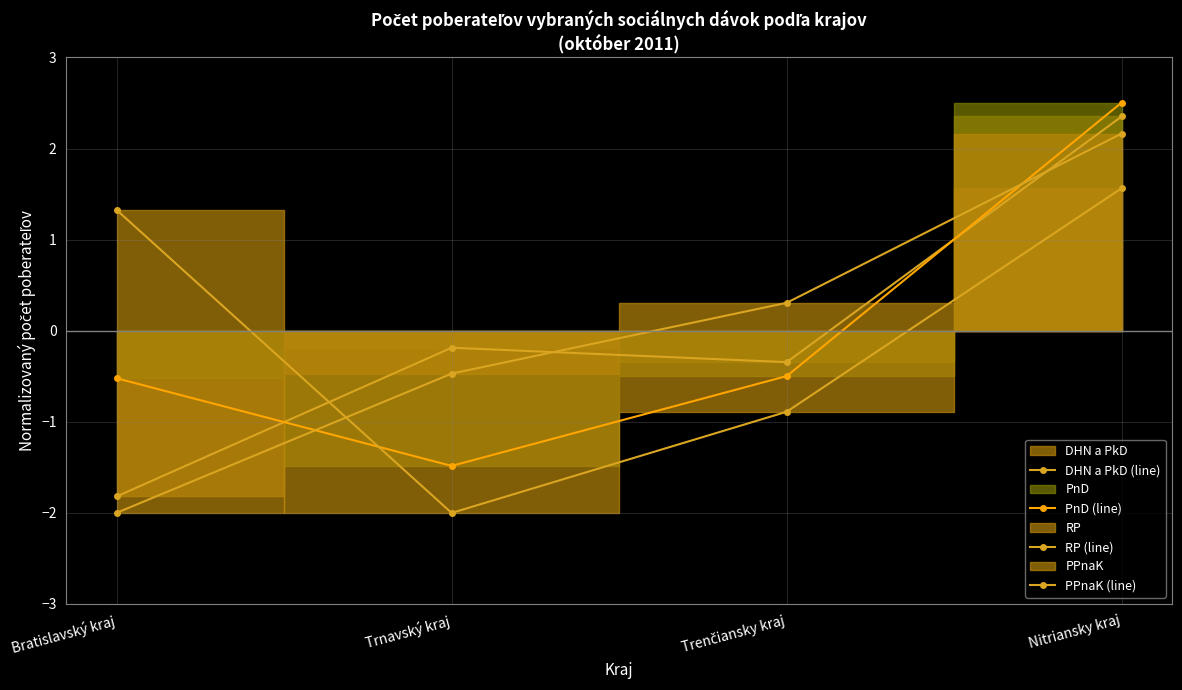

At which label does DHN a PkD (line) first exceed 0?

Nitriansky kraj